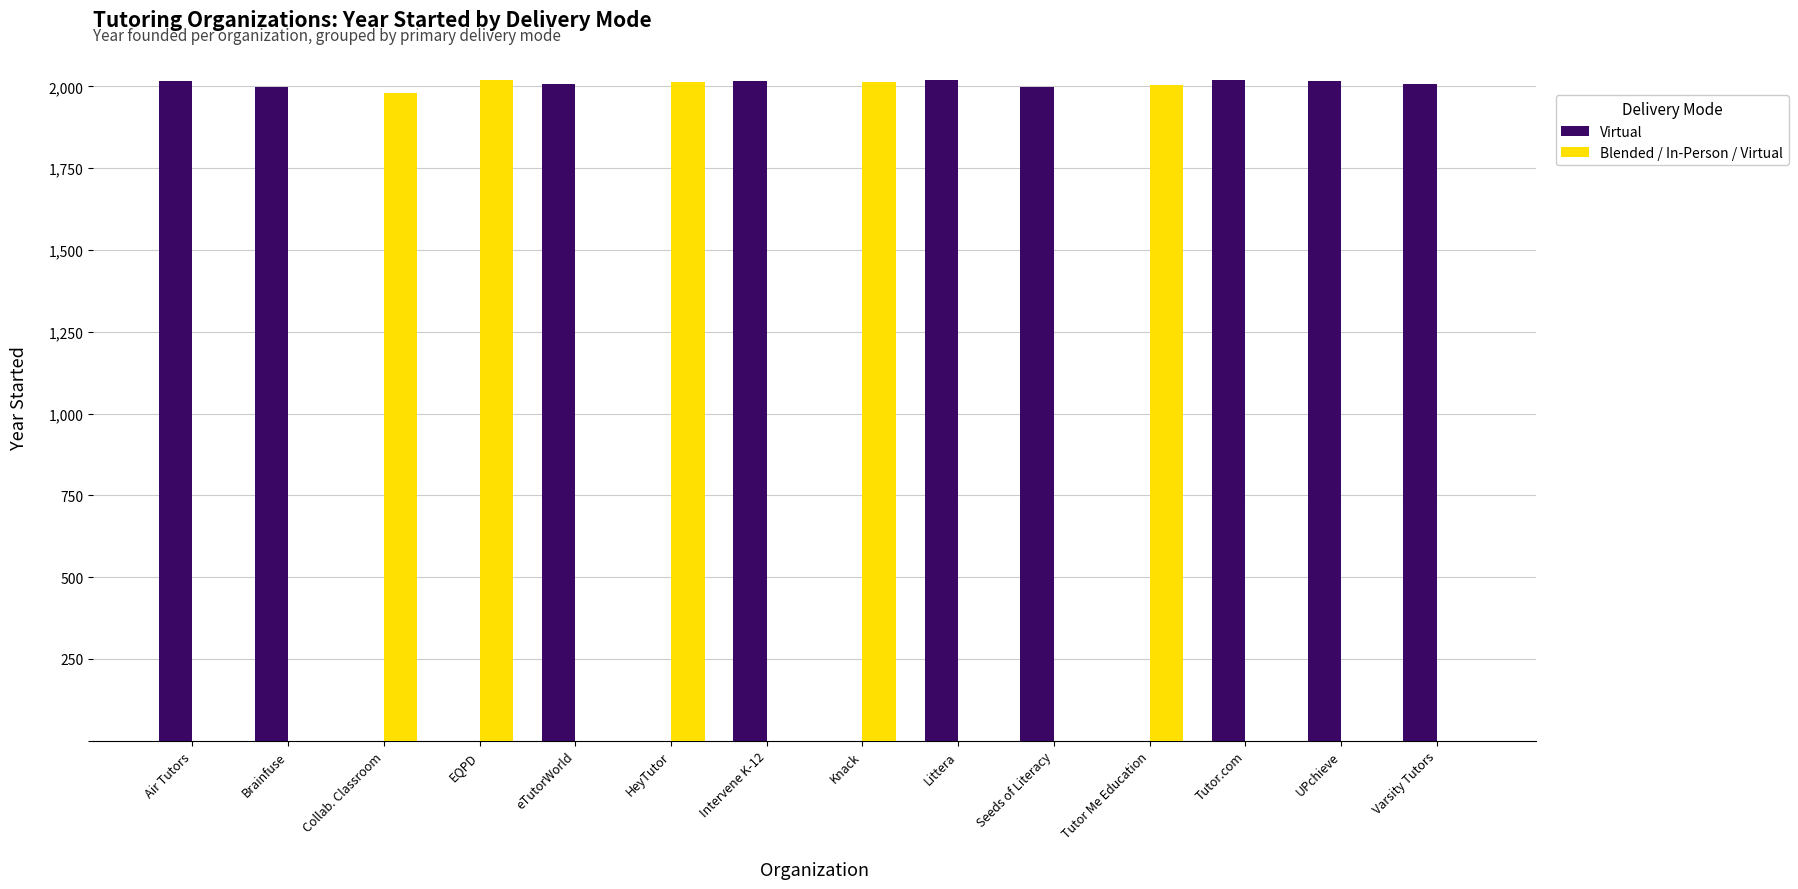

The Virtual series shows 2007 at Varsity Tutors. True or false?

True